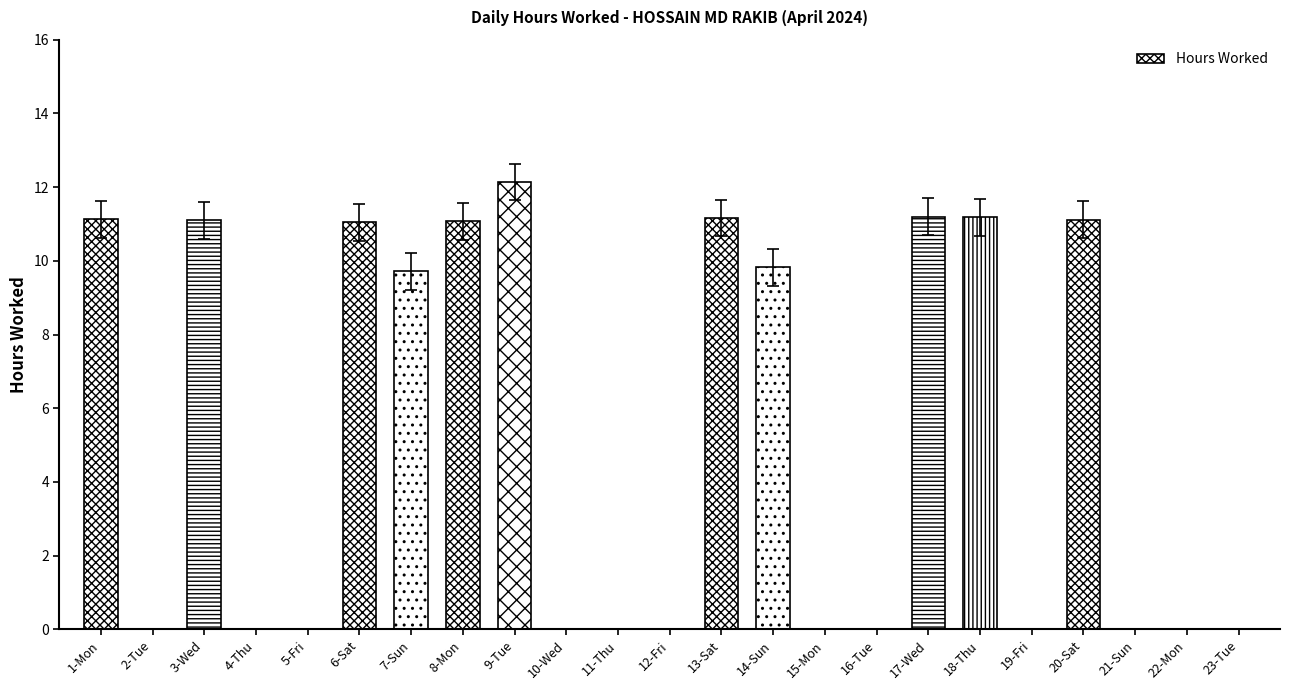

Between 10-Wed and 3-Wed, which is larger?

3-Wed